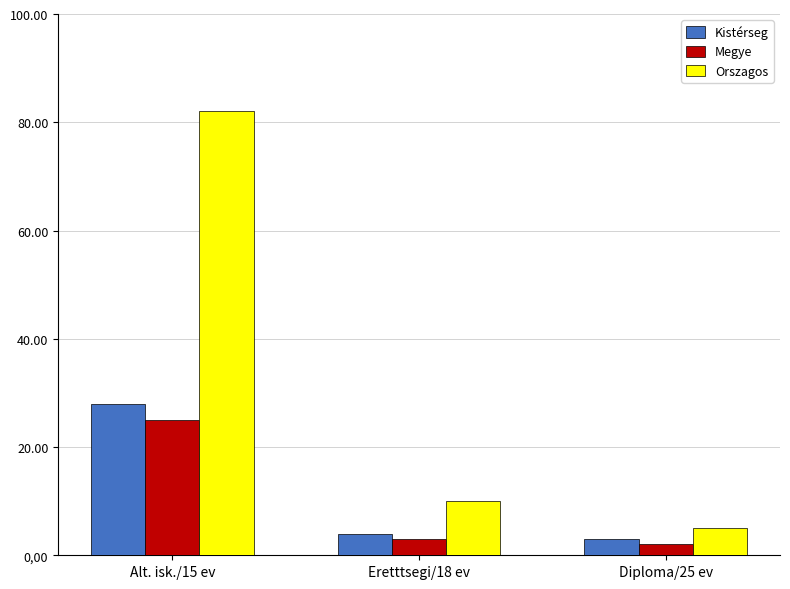

What is the minimum value for Megye?

2